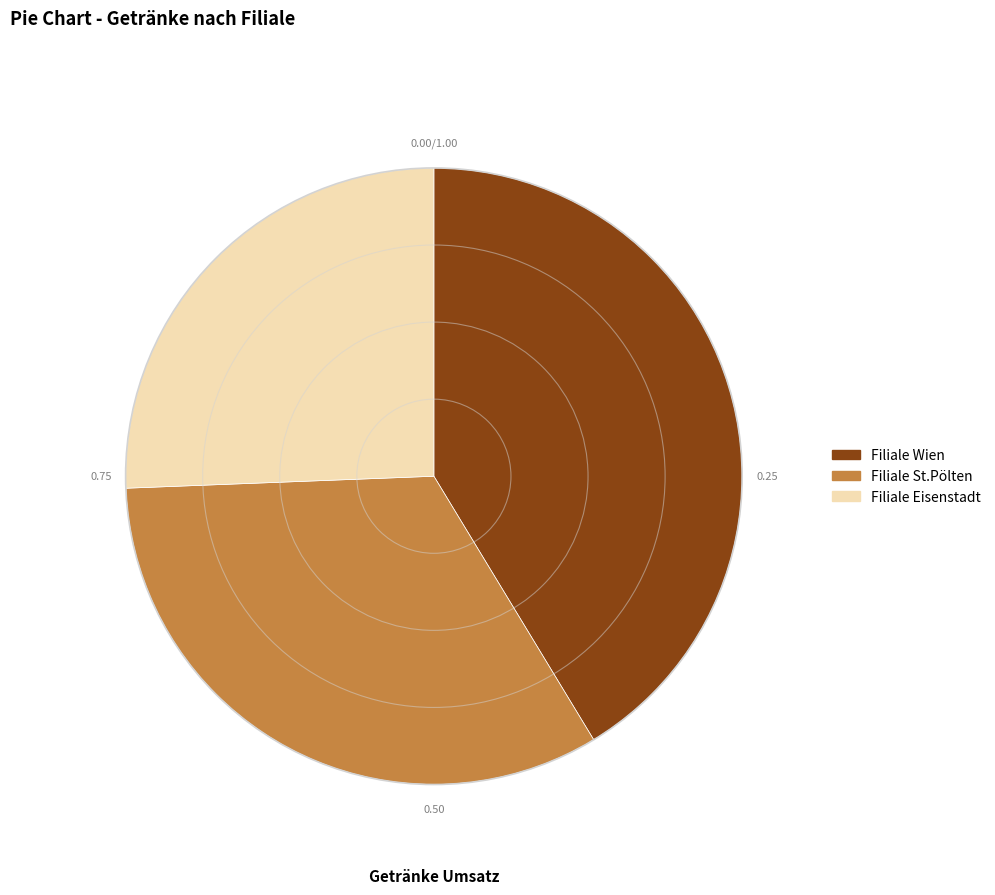

How many slices are in this pie chart?

3